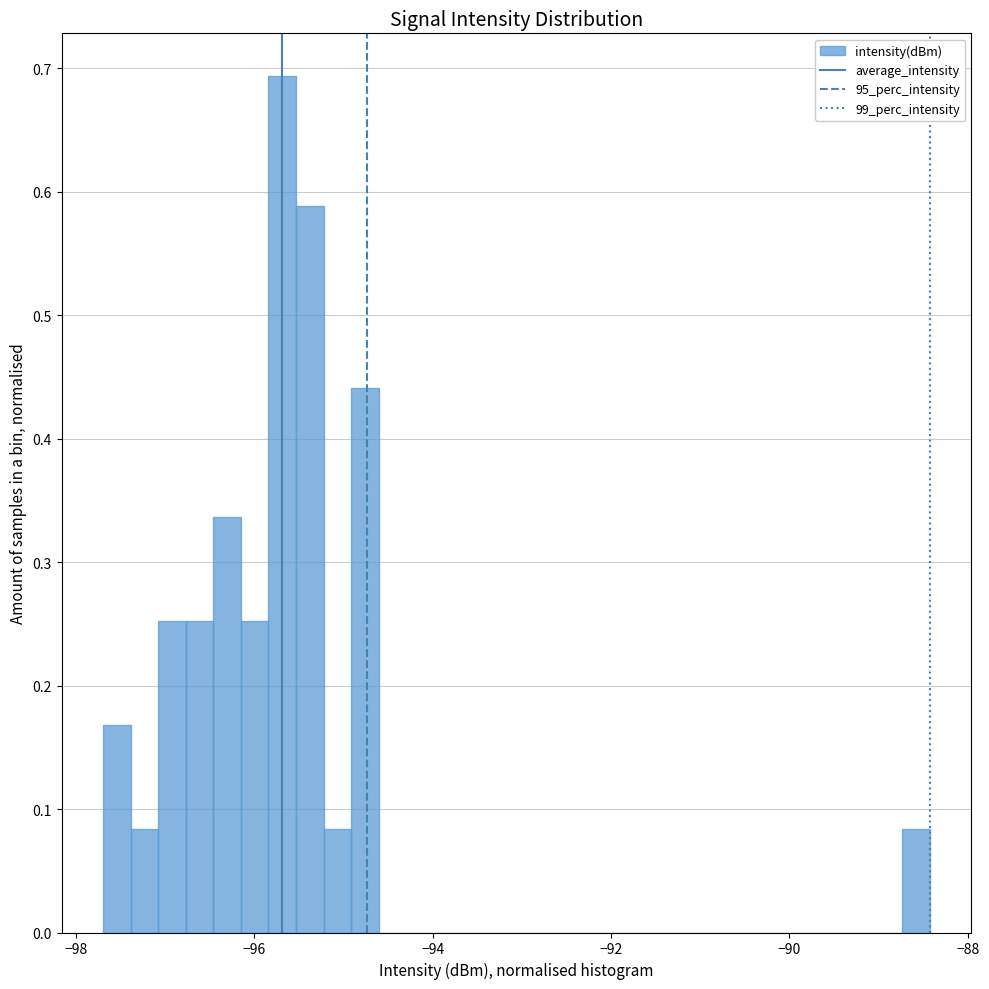

Around what value on the x-axis is the tallest bar? Give the approximate position of its centre, as read against the axis.

-95.6